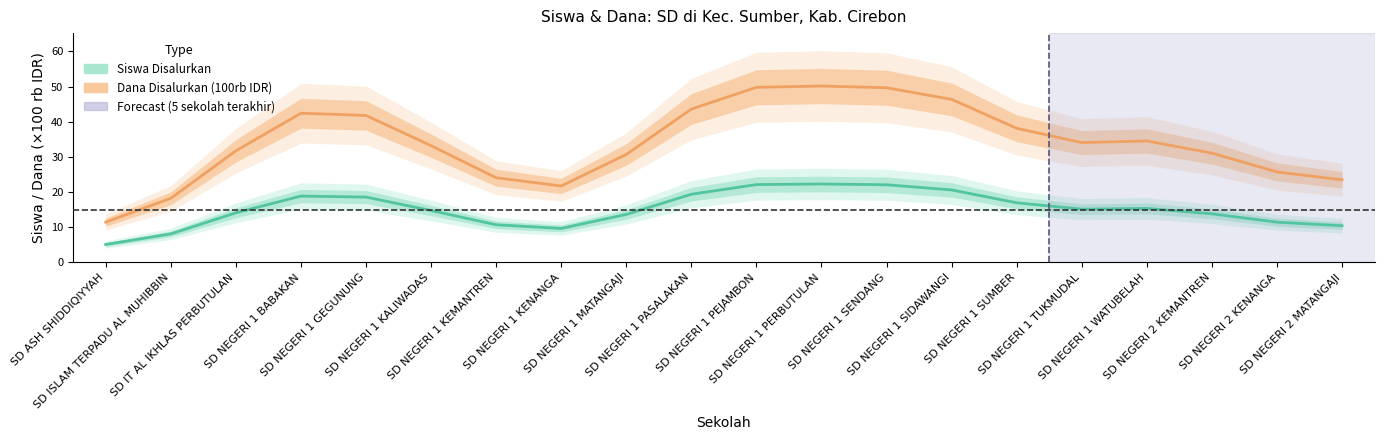

Rank the series at SD ASH SHIDDIQIYYAH from highest to lowest value.

Dana Disalurkan (100rb IDR), Siswa Disalurkan